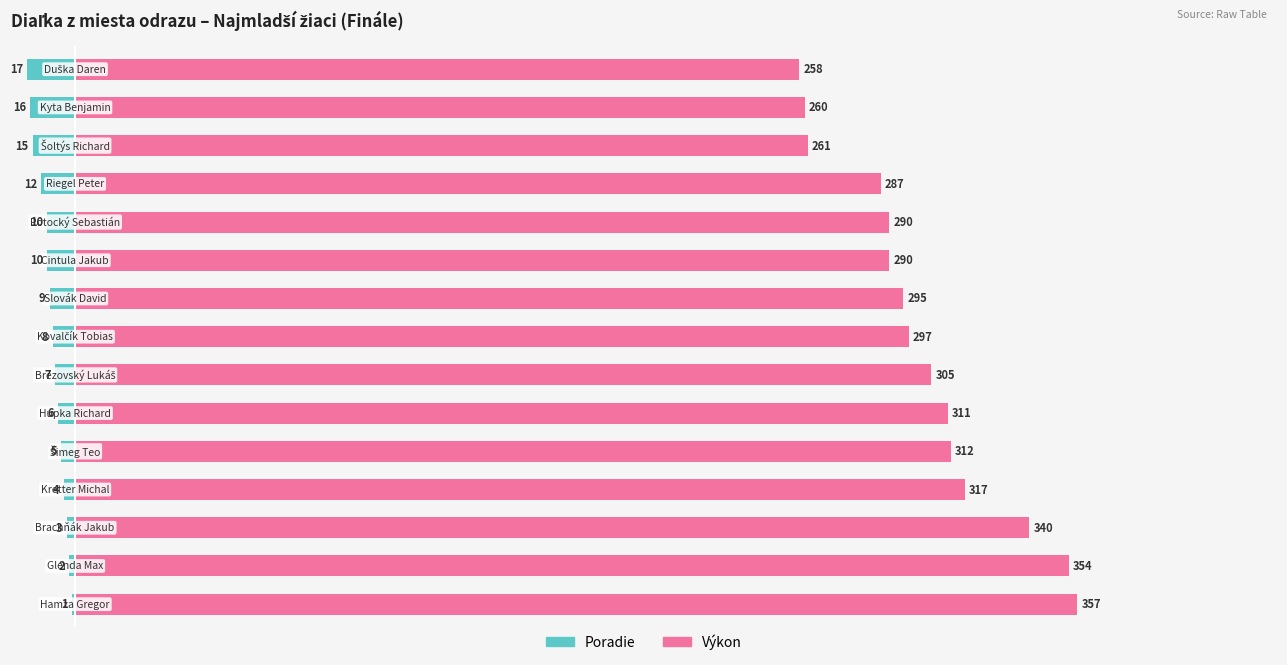

Which series has the largest total across all categories?

Výkon